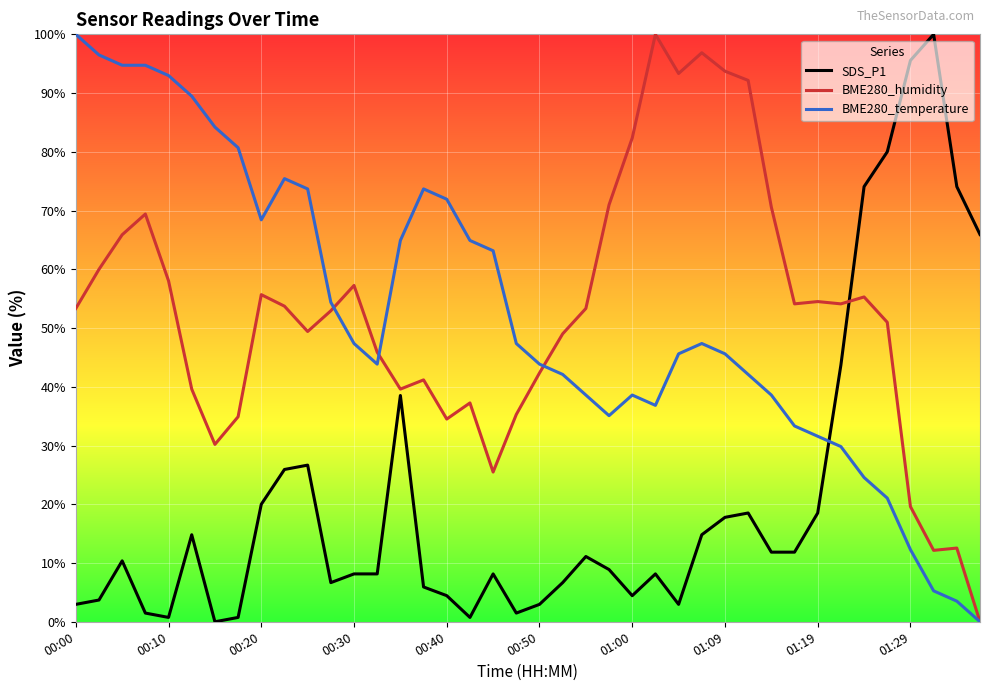

What are all the series names shown in the legend?

SDS_P1, BME280_humidity, BME280_temperature